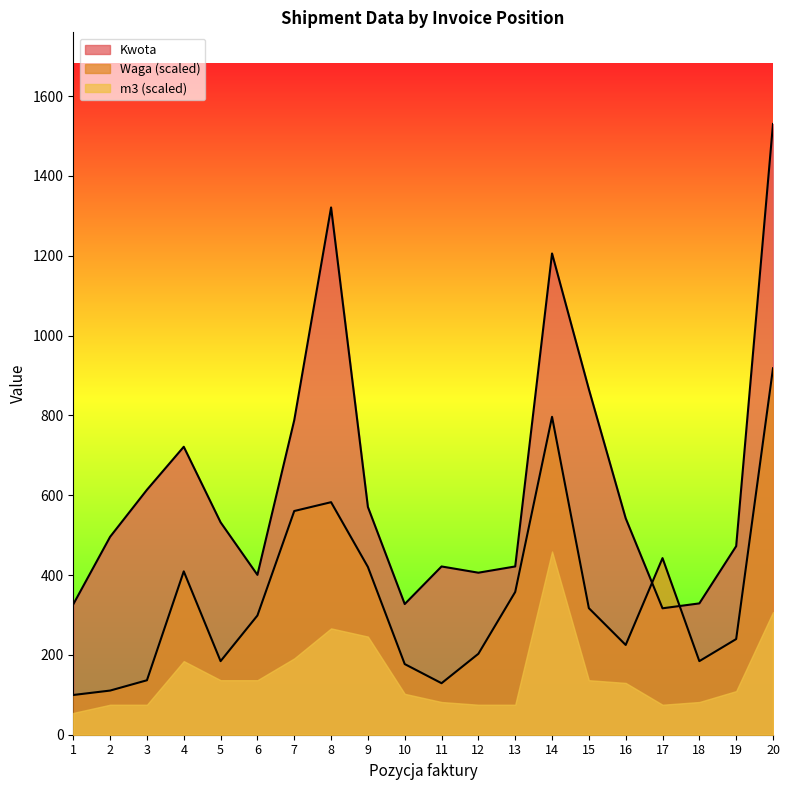

Between 14 and 13, which is larger?

14